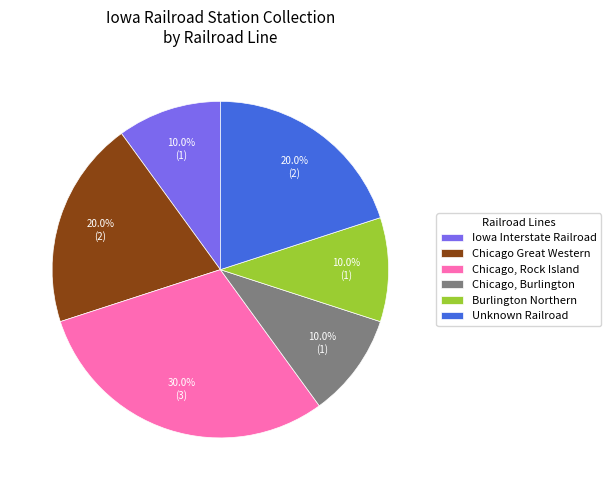

Is there any slice that represents more than half of the pie?

No